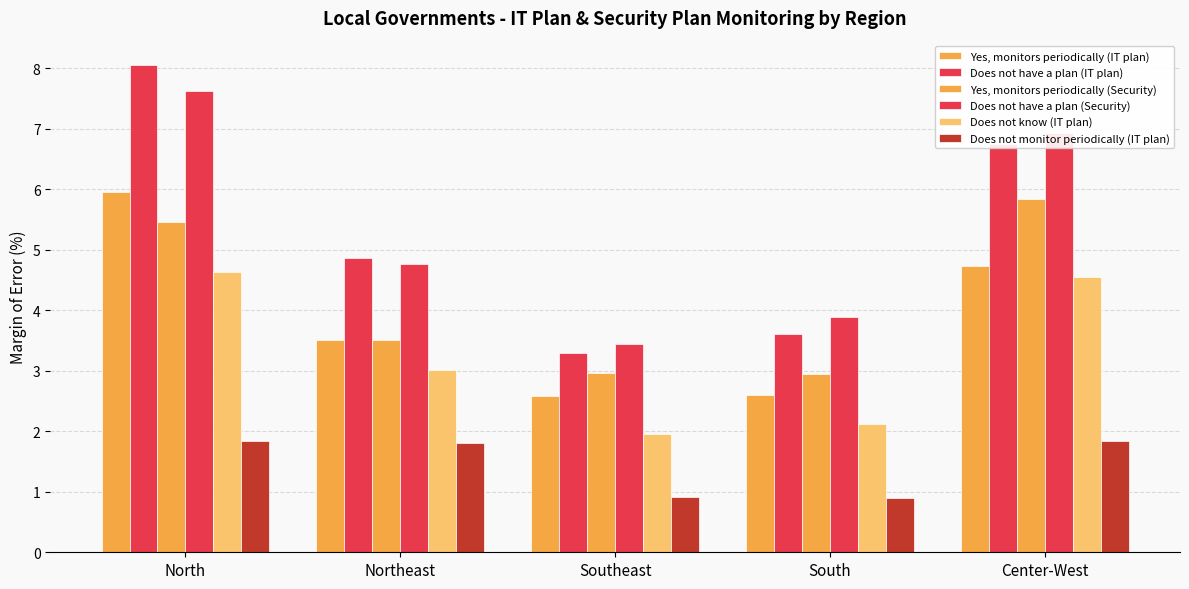

Is the value of Does not have a plan (IT plan) at North greater than the value of Does not know (IT plan) at North?

Yes